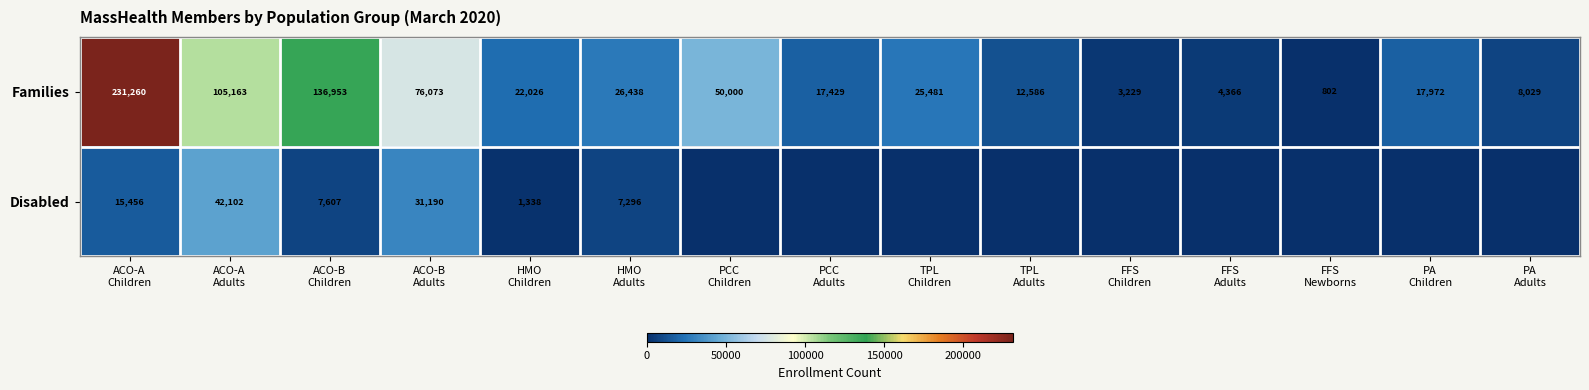

What is the average value of the Families series?

49187